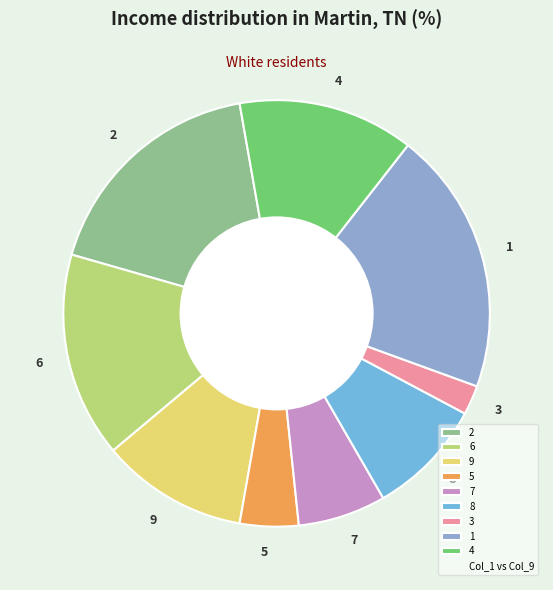

Approximately how many times larger is the value at 3 compared to 7?

0.3